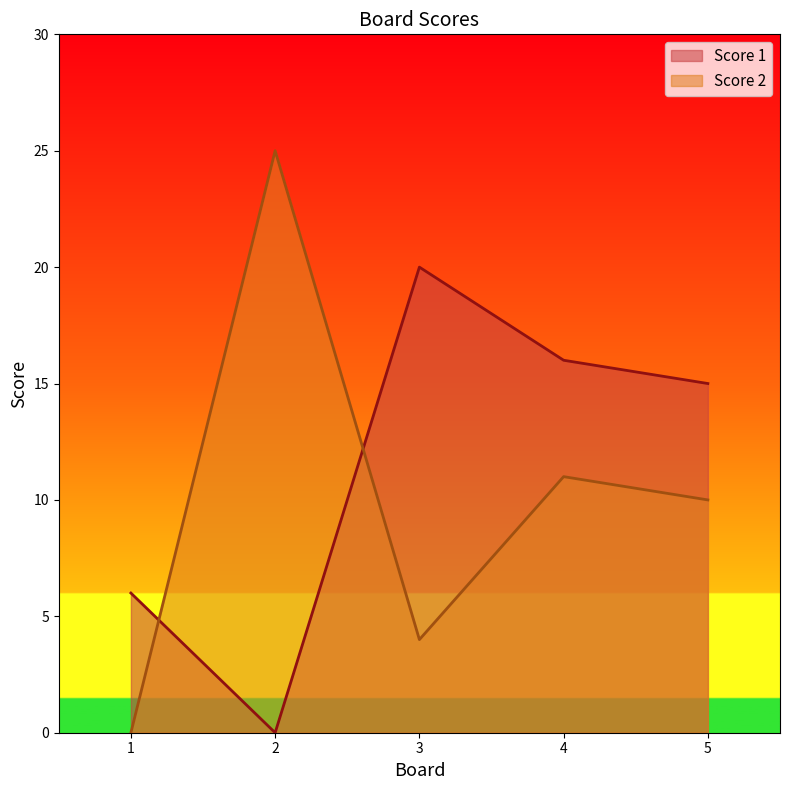

What is the value of the Score 2 point at the 2nd from the left?

25